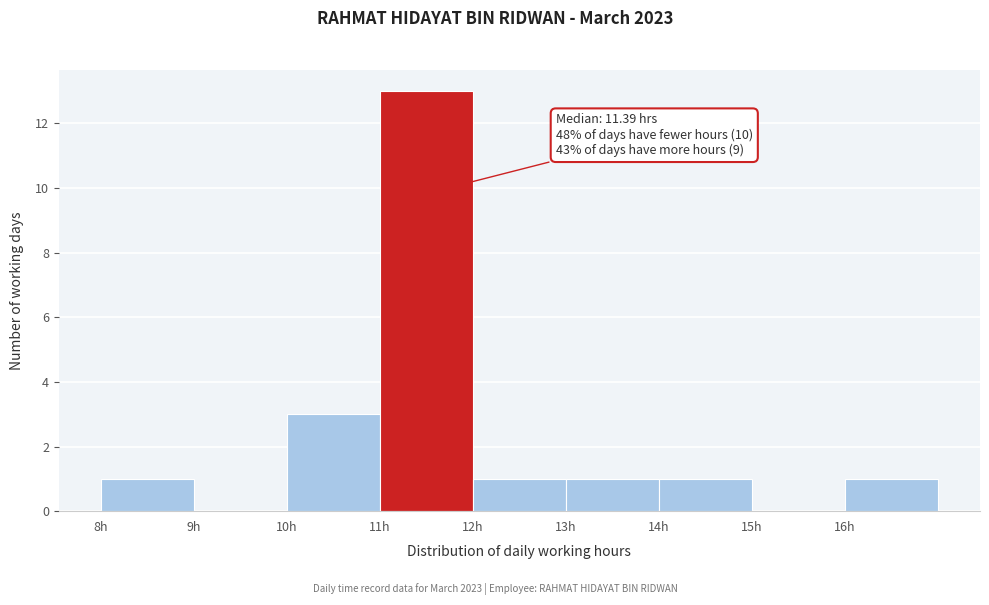

Over which range of the x-axis is the bar tallest?

11 to 12